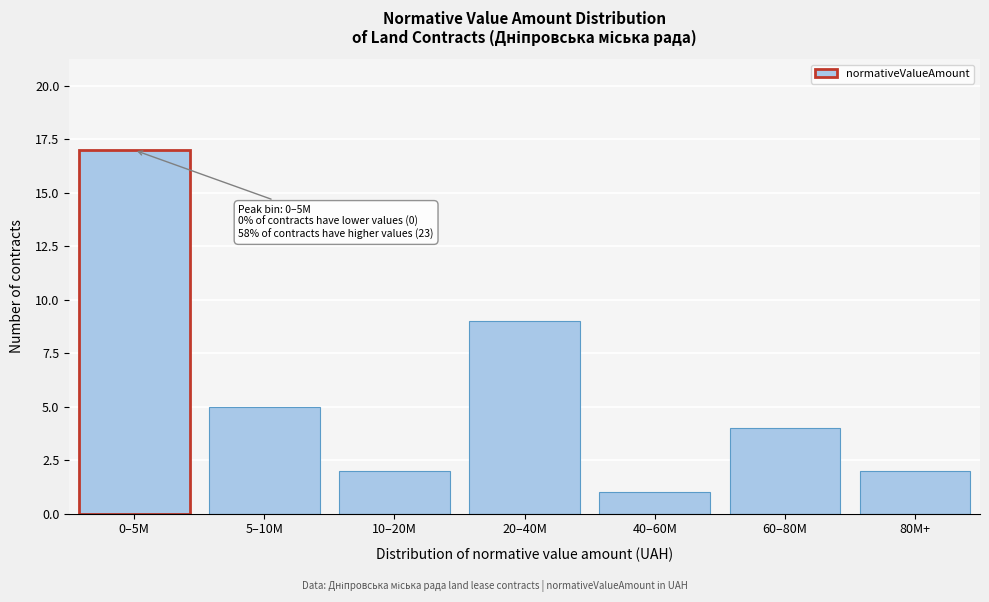

Reading left to right, list all the values displayed in this chart.

0–5M=17	5–10M=5	10–20M=2	20–40M=9	40–60M=1	60–80M=4	80M+=2